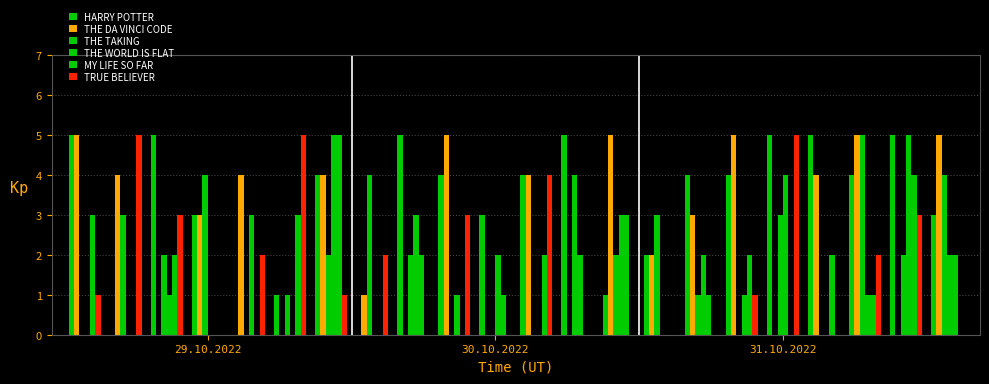

Where does the THE DA VINCI CODE series first go above 4?

29.10.2022